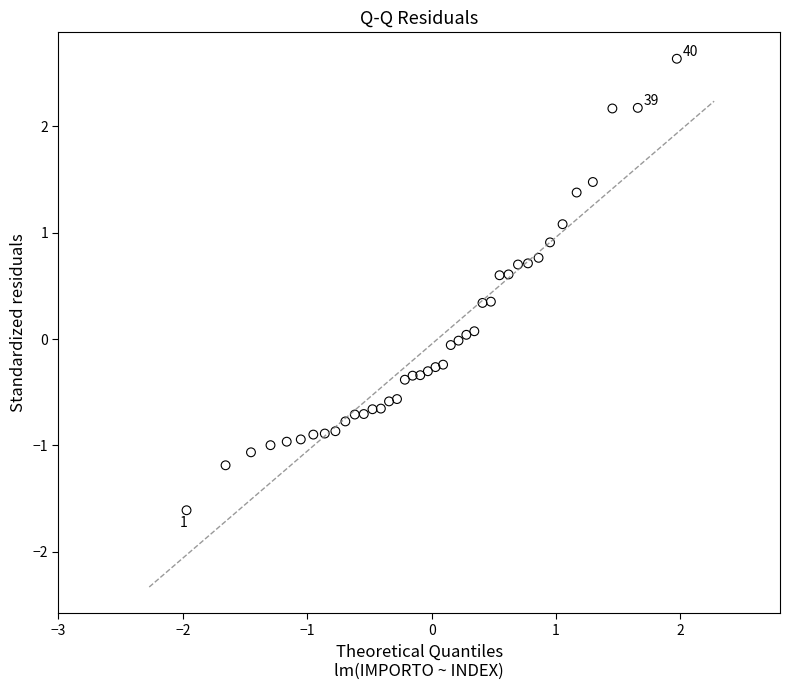

What is the range of X values (max minus min)?

3.9